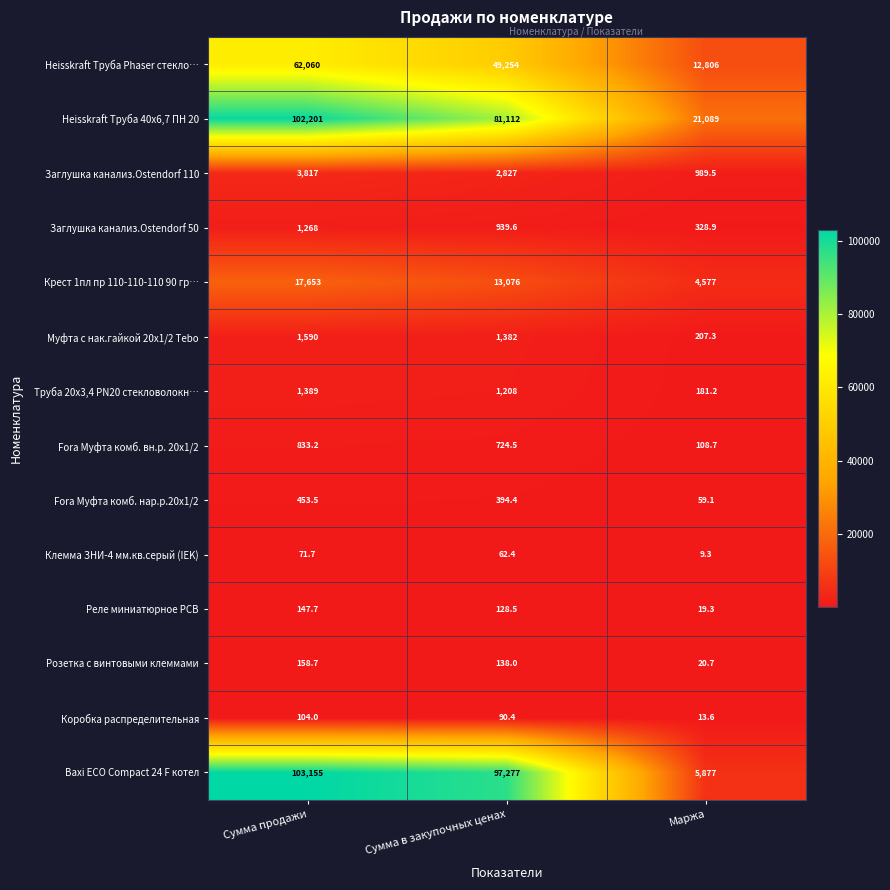

Is it true that Реле миниатюрное РСВ equals 29.4 at Маржа?

False